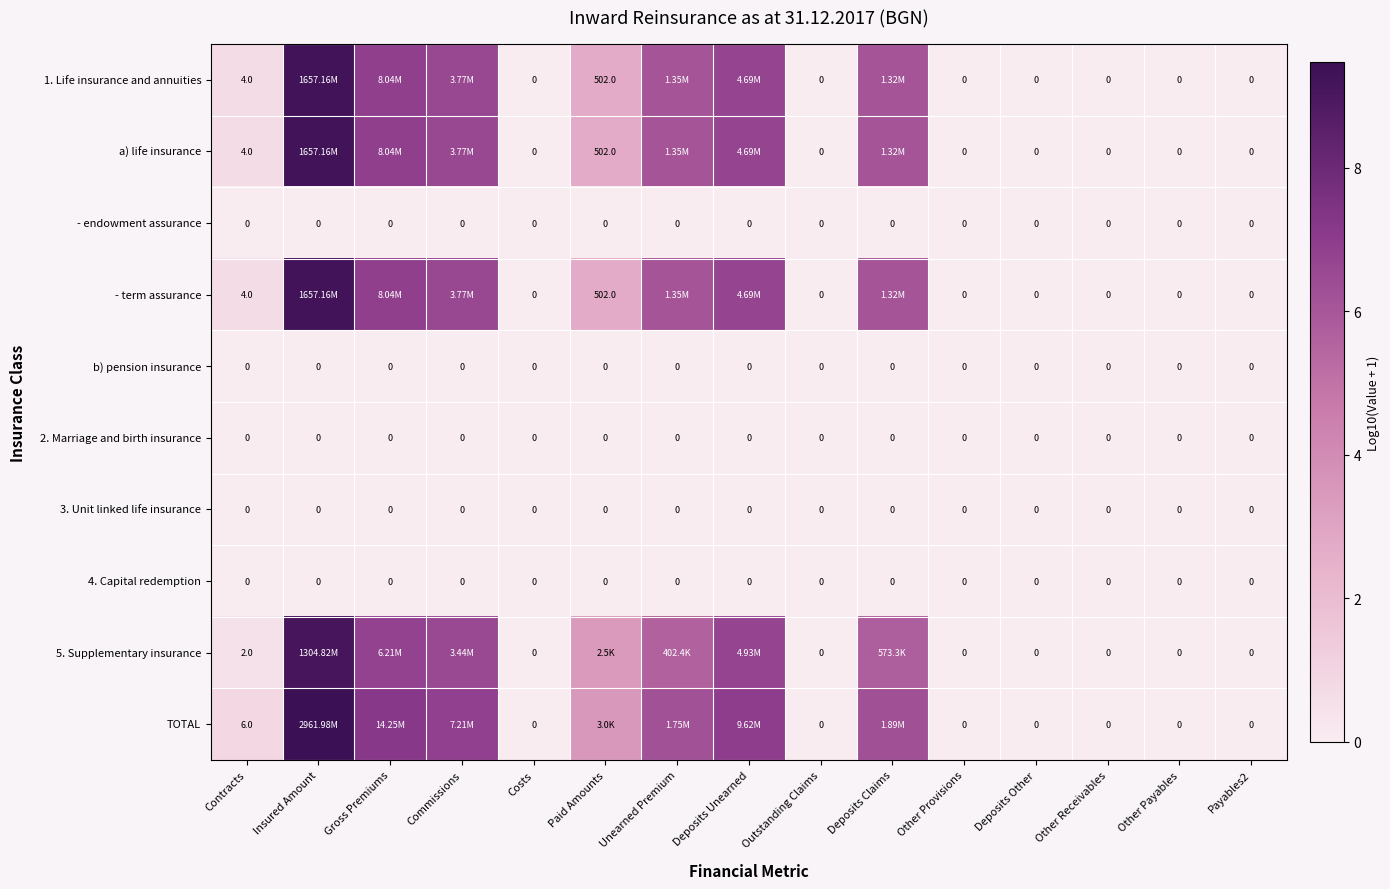

Between Commissions and Outstanding Claims, which is larger?

Commissions